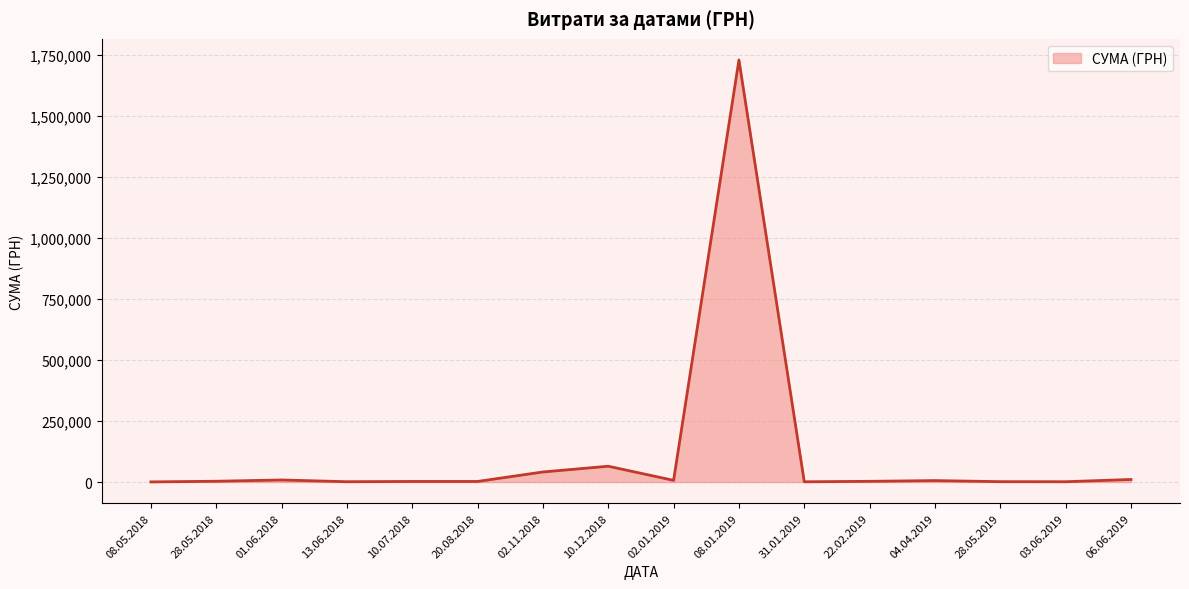

Count the number of data series in this chart.

1